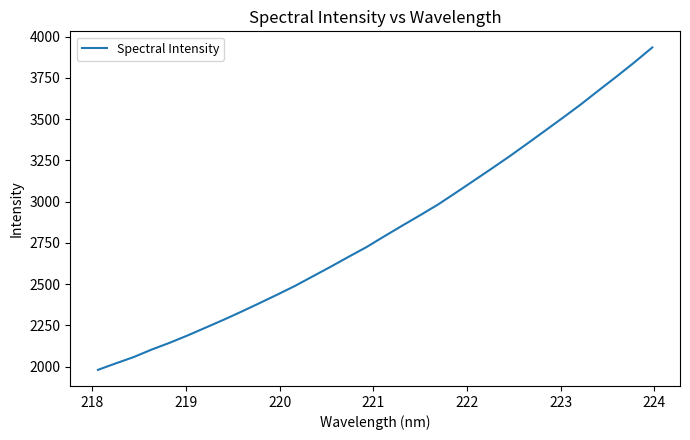

What is the minimum value shown in the chart?

1980.0